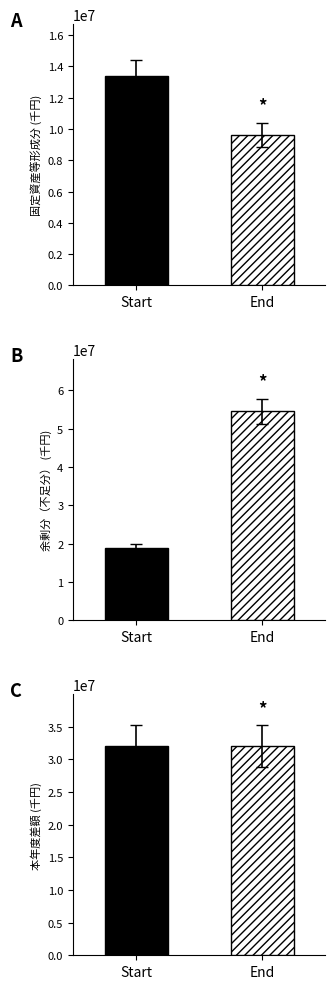

What is the maximum value shown in the chart?

54520483